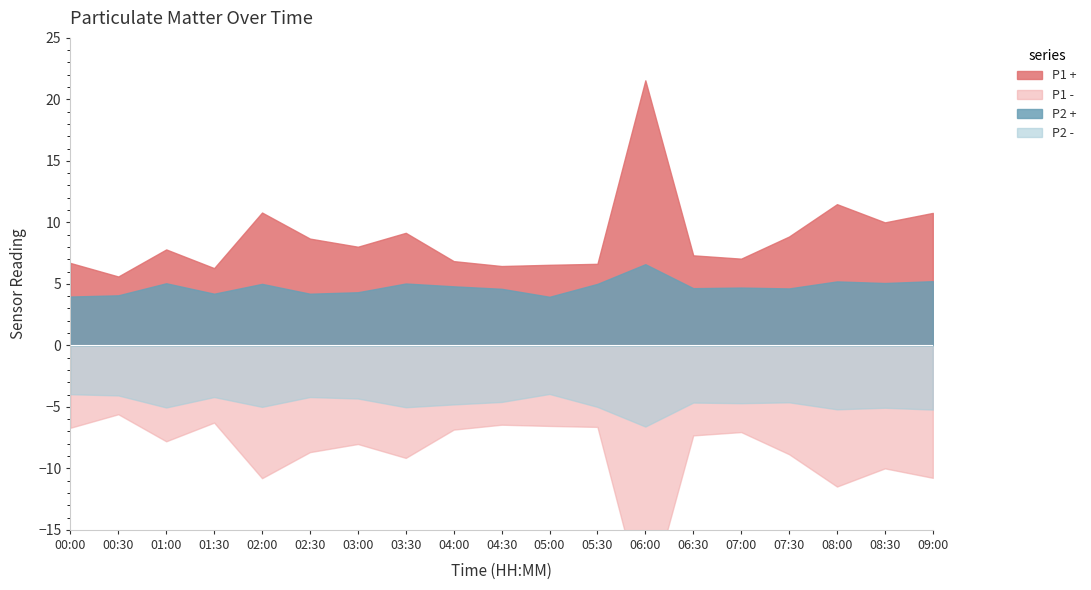

What is the label of the 15th point from the right?

02:00